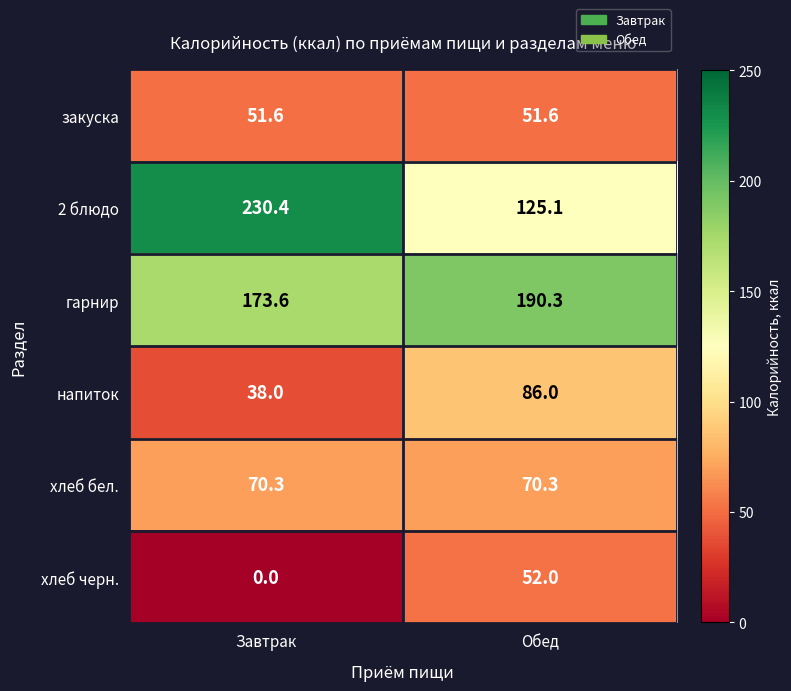

Which series has the largest total across all categories?

гарнир